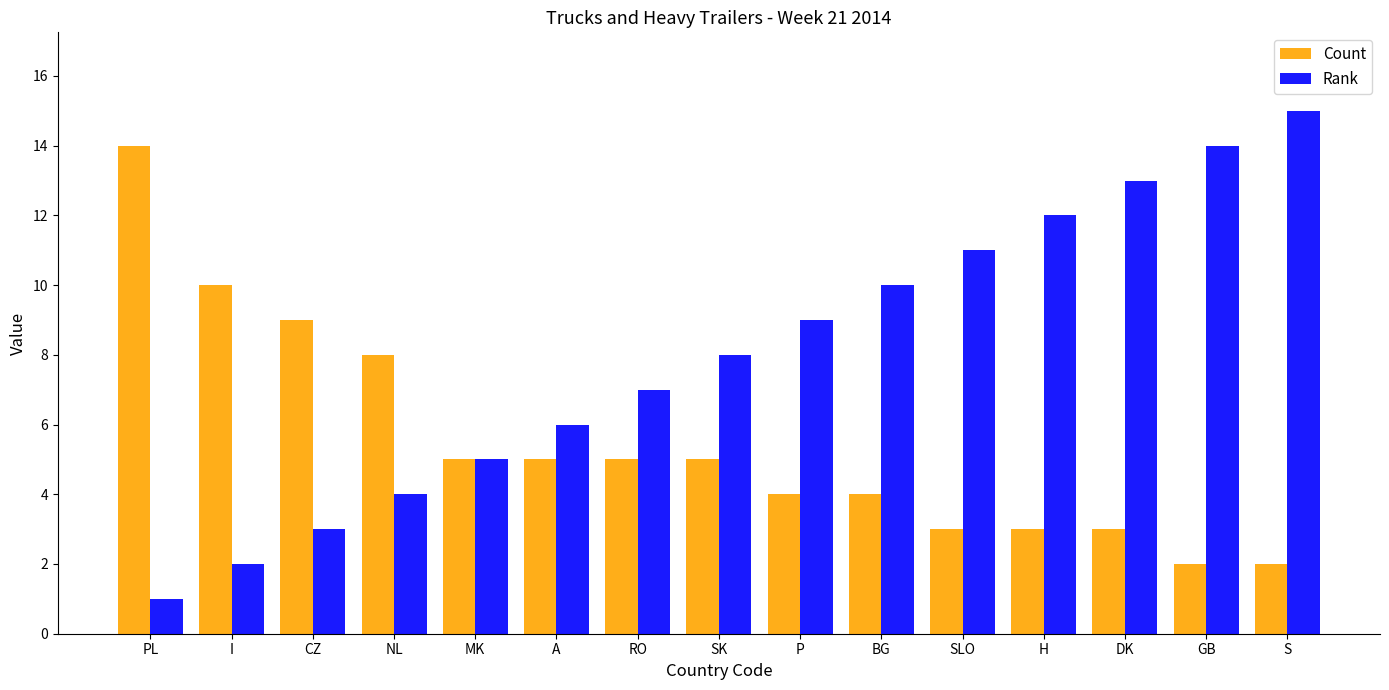

Are the bars grouped side by side (vs. stacked)?

Yes